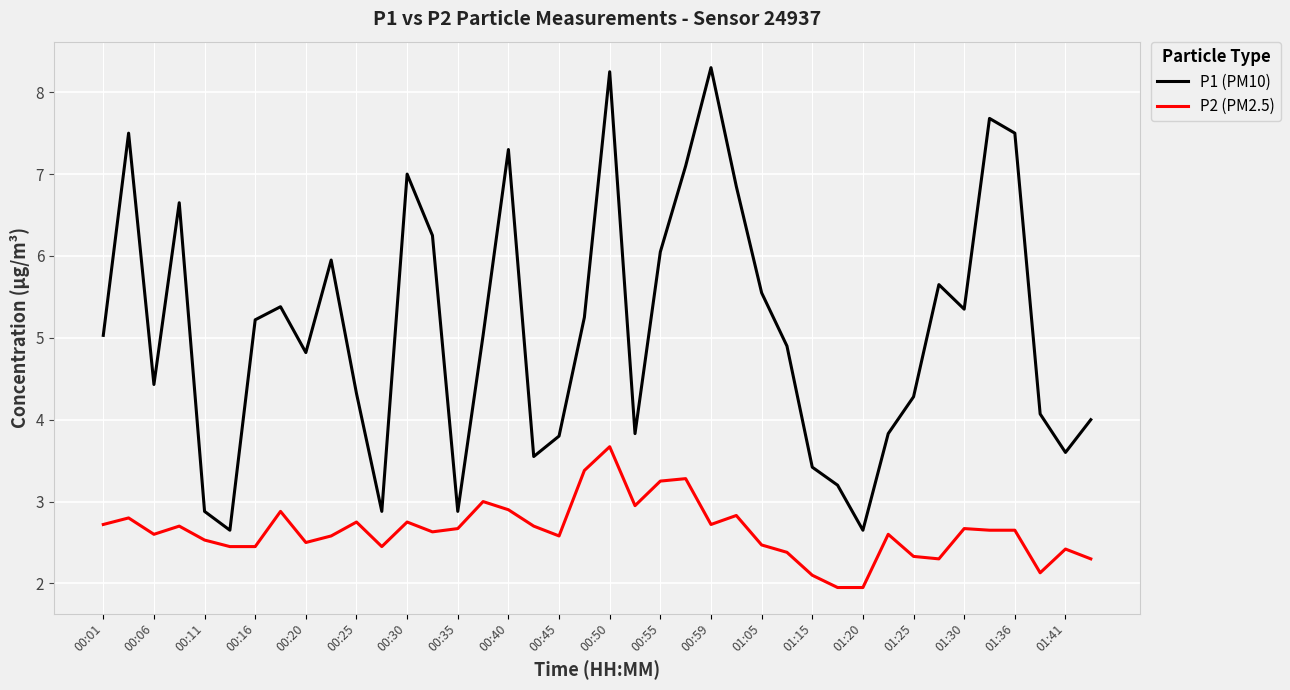

Which series has the widest spread of values?

P1 (PM10)